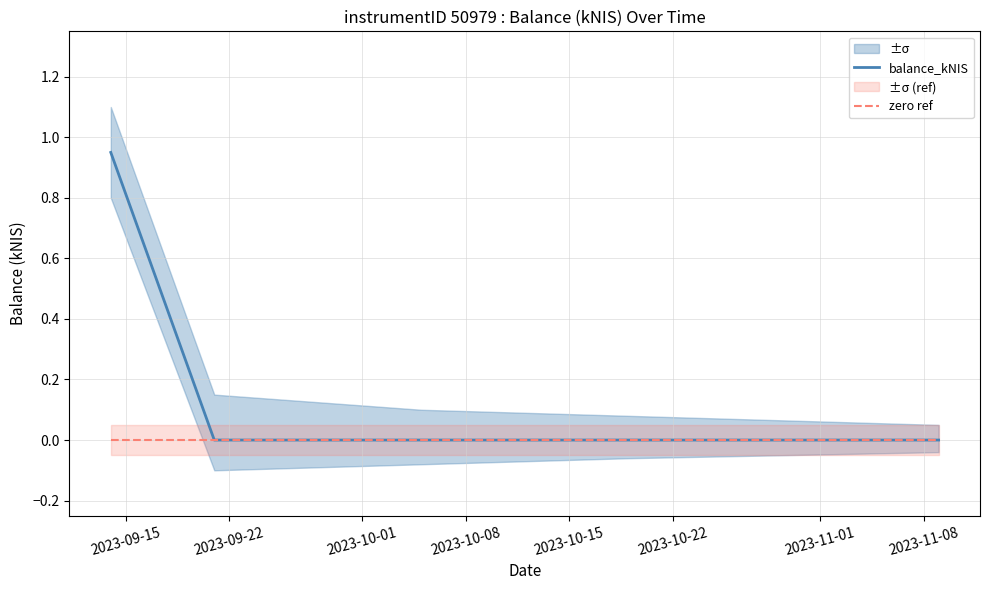

The value of zero ref at 2023-10-15 is 0.0. True or false?

True